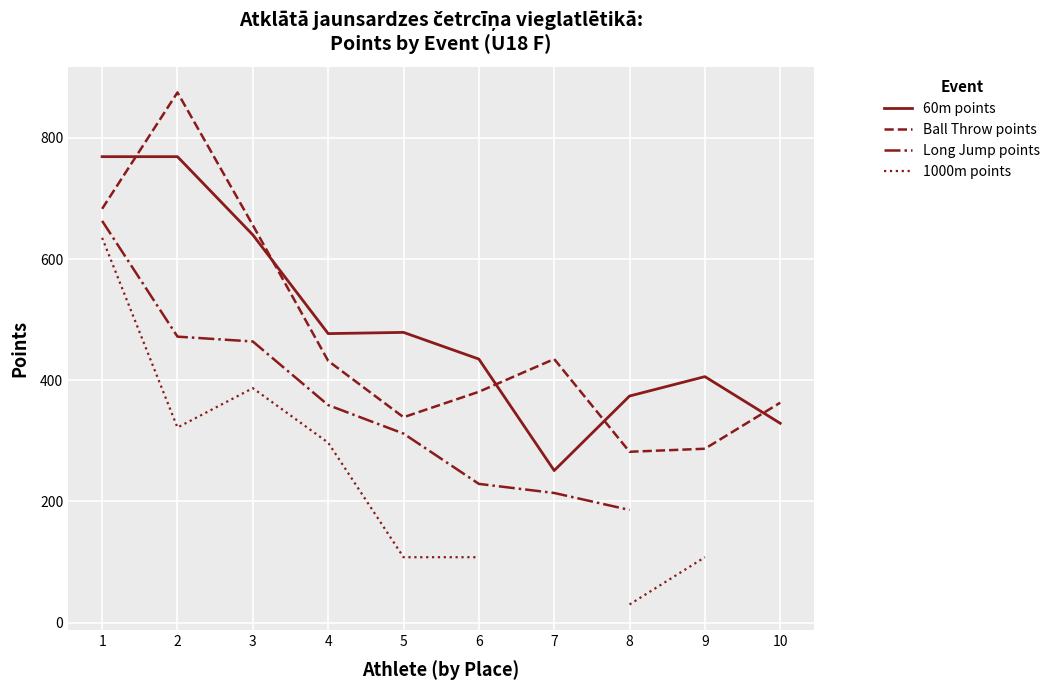

How many positive values does the 1000m points series have?

8